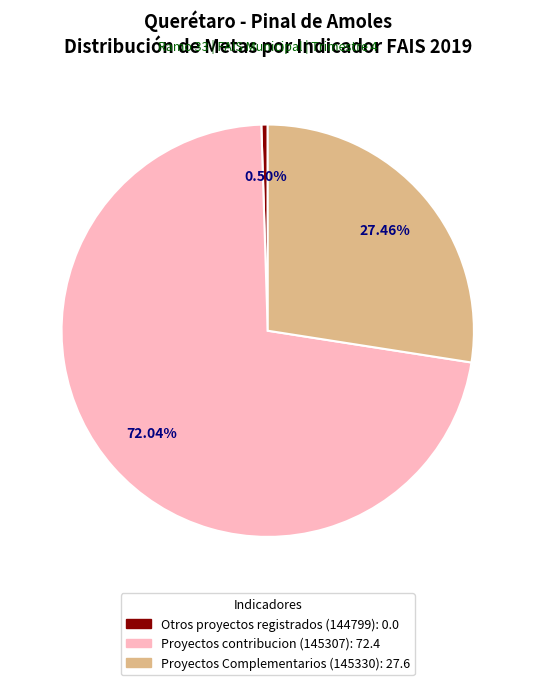

How many slices are in this pie chart?

3